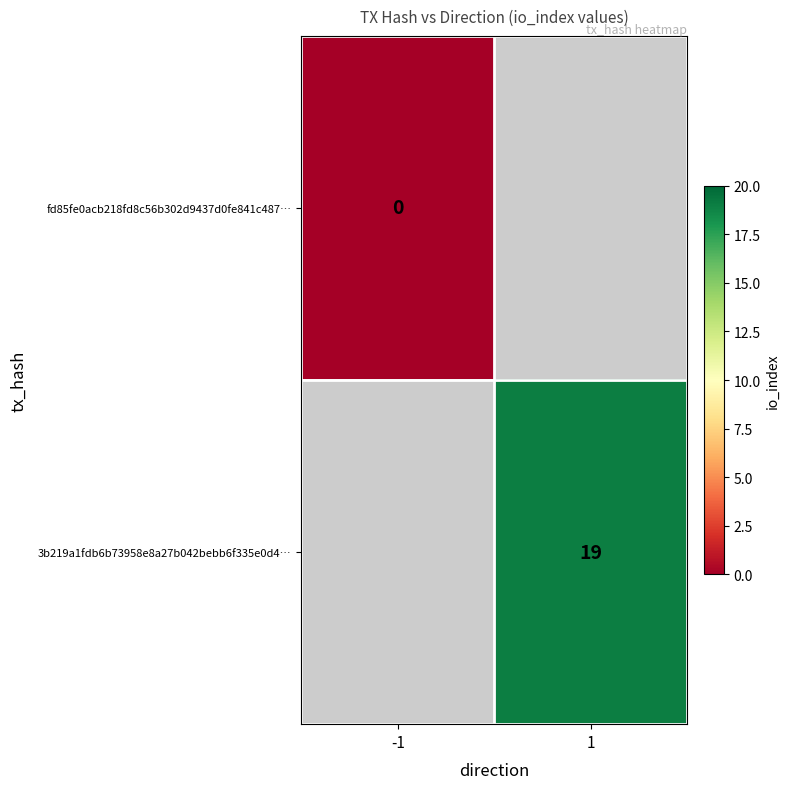

Is it true that 3b219a1fdb6b73958e8a27b042bebb6f335e0d4… equals 32 at 1?

False